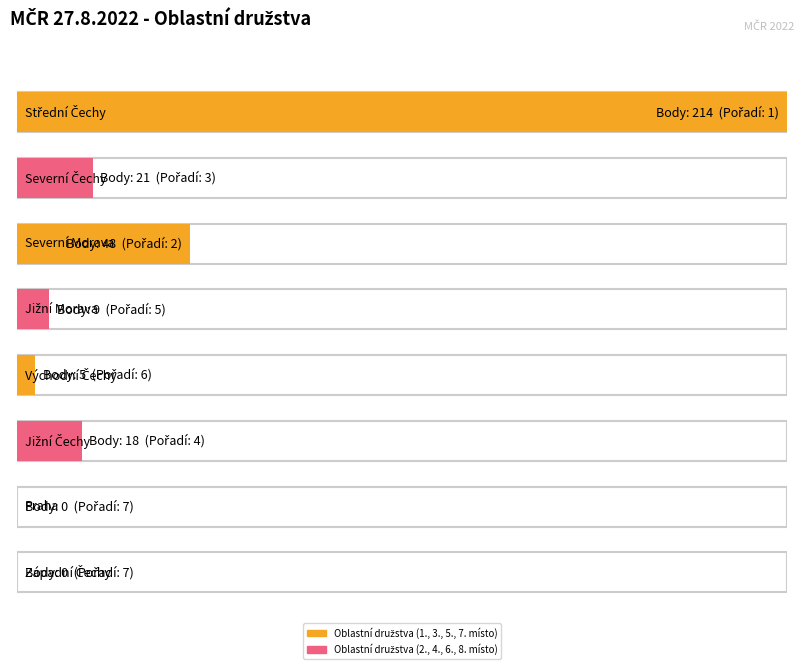

How many data points are less than 18?

4